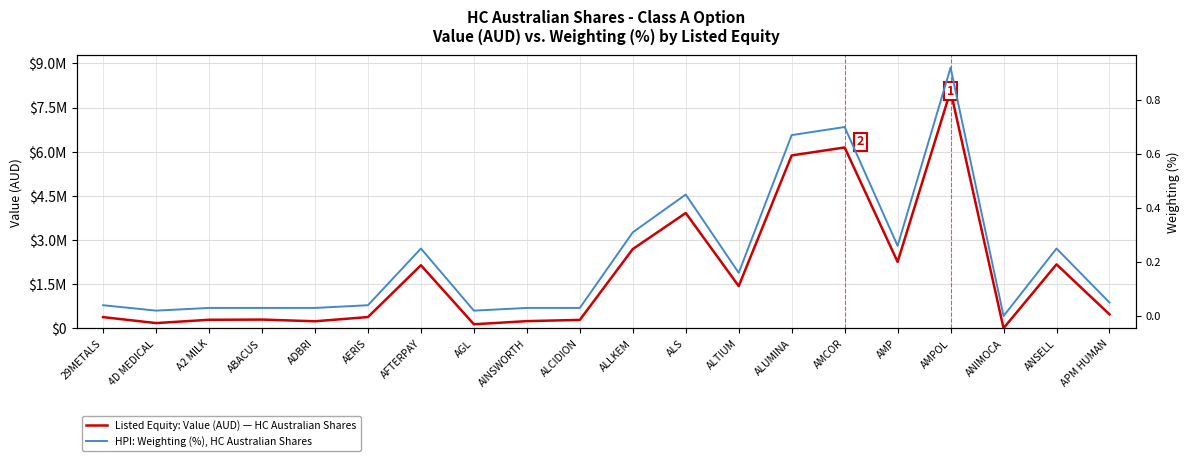

What is the average value of the Listed Equity: Value (AUD) — HC Australian Shares series?

1883840.4